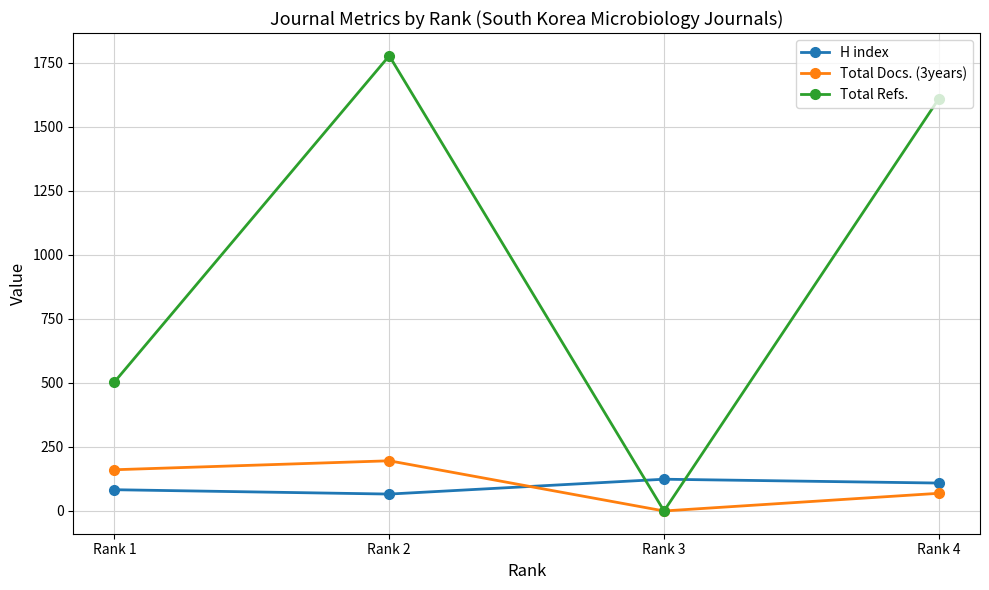

What is the sum of the Total Docs. (3years) values at Rank 4 and Rank 3?

69